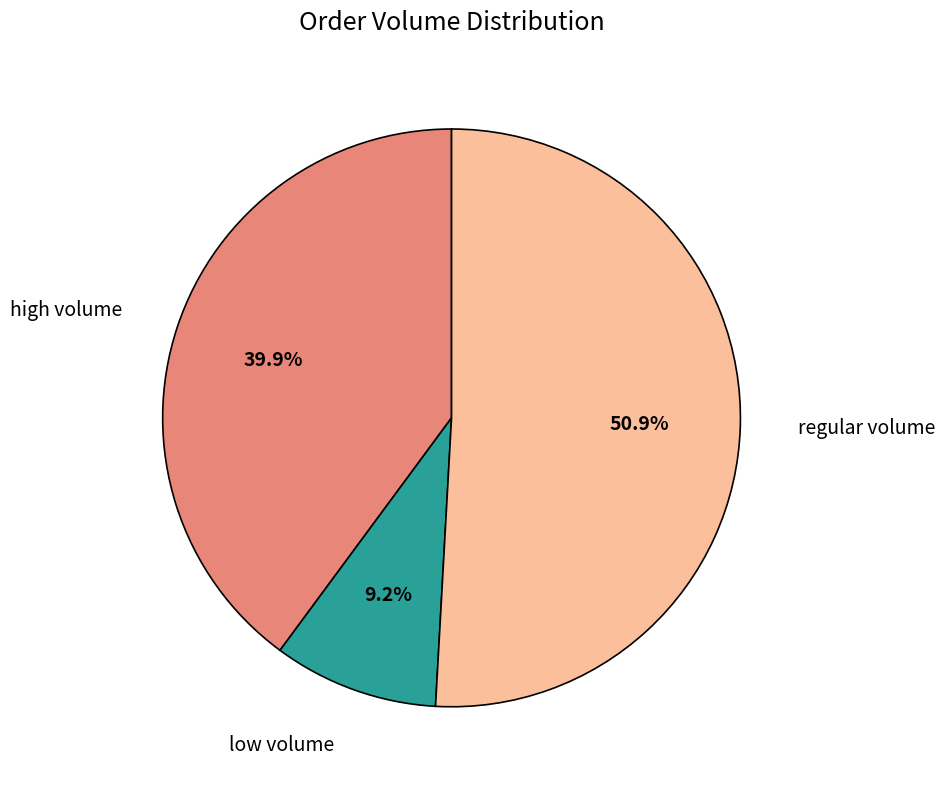

Does any single category account for the majority?

Yes